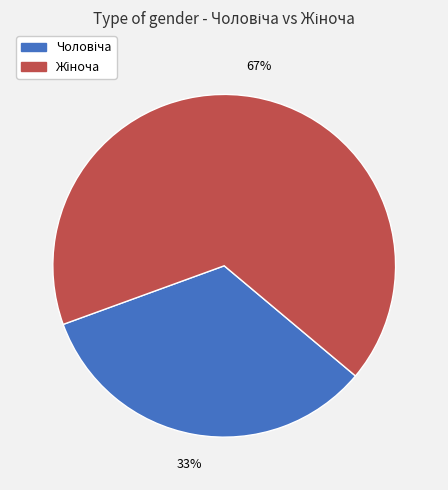

To the nearest percent, what is the average slice percentage?

50%